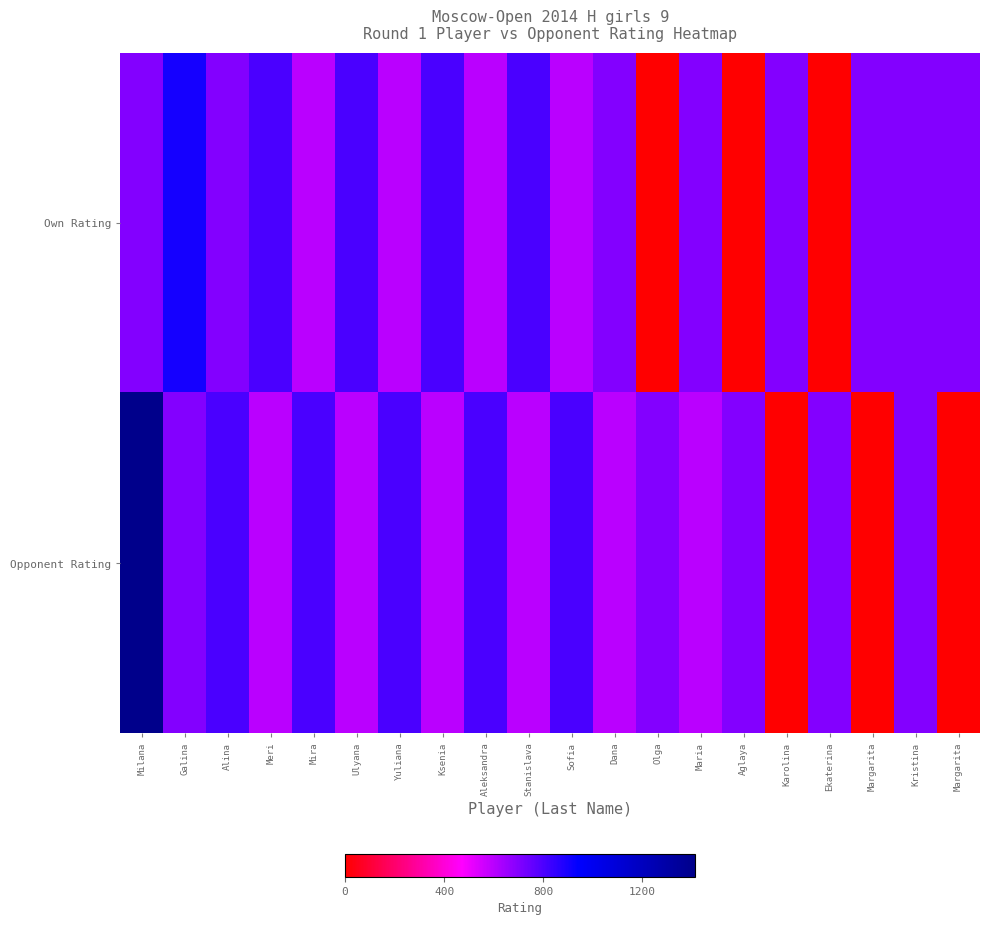

Which series has the widest spread of values?

Opponent Rating